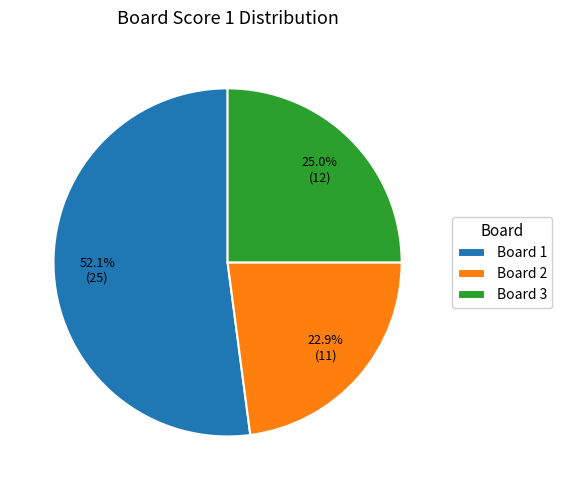

Count the number of slices in the pie.

3